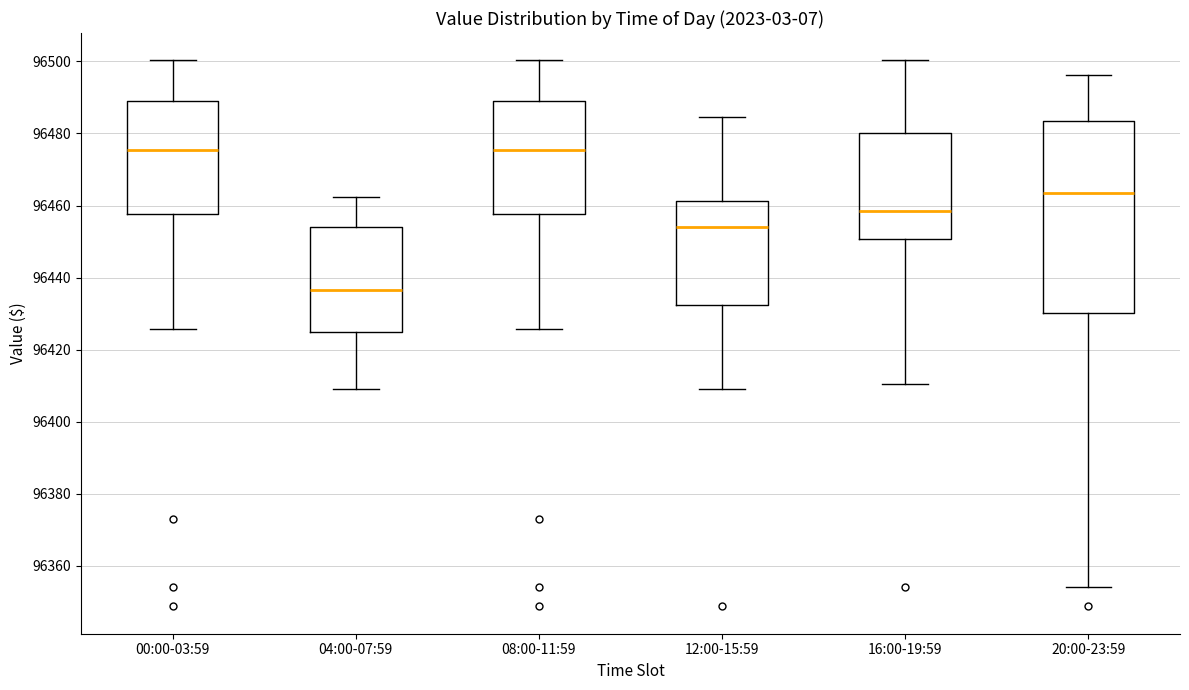

Reading left to right, transcribe this box plot: for each box, give where its median line is, the range the box spans, and where its two whiskers end, as read against the y-axis. The values are not printed on the chart, so give them approximately, as read against the axis.

00:00-03:59: median 96476, box 96458 to 96488, whiskers 96426 to 96500
04:00-07:59: median 96436, box 96424 to 96454, whiskers 96410 to 96462
08:00-11:59: median 96476, box 96458 to 96488, whiskers 96426 to 96500
12:00-15:59: median 96454, box 96432 to 96462, whiskers 96410 to 96484
16:00-19:59: median 96458, box 96450 to 96480, whiskers 96410 to 96500
20:00-23:59: median 96464, box 96430 to 96484, whiskers 96354 to 96496